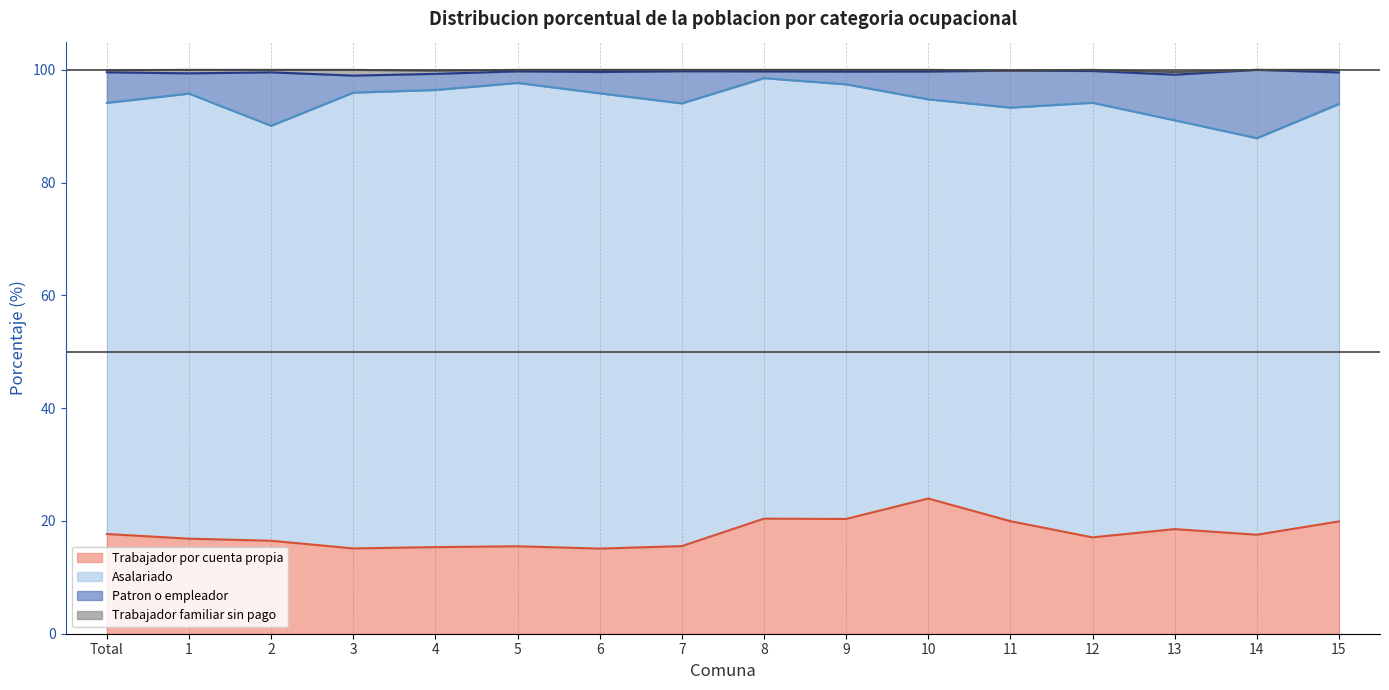

What is the highest value of the Trabajador por cuenta propia series?

24.0